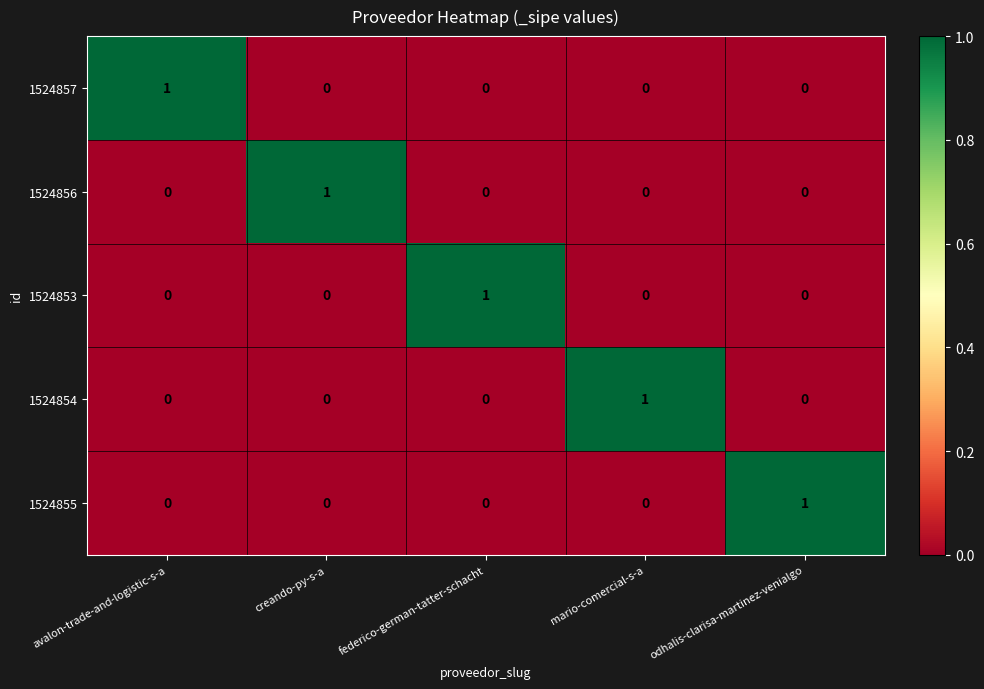

True or false: 1524856 has a value of 0 at avalon-trade-and-logistic-s-a.

True